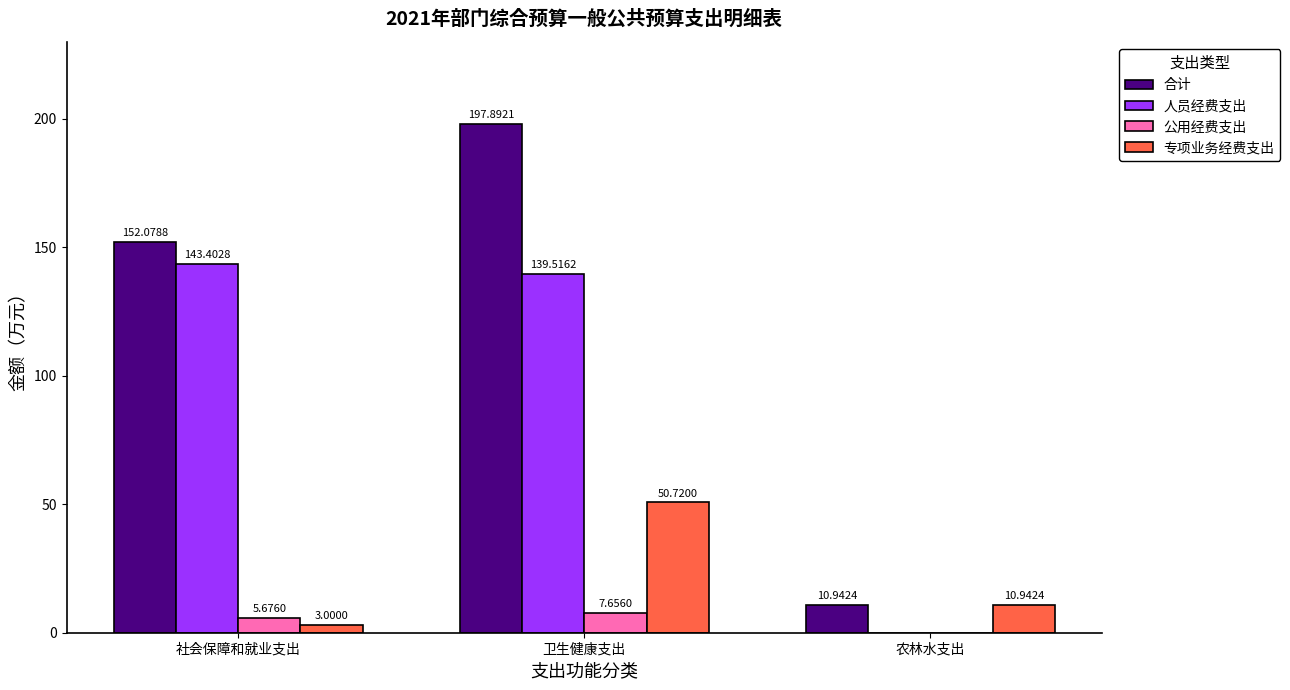

At which category is the sum across all series the highest?

卫生健康支出